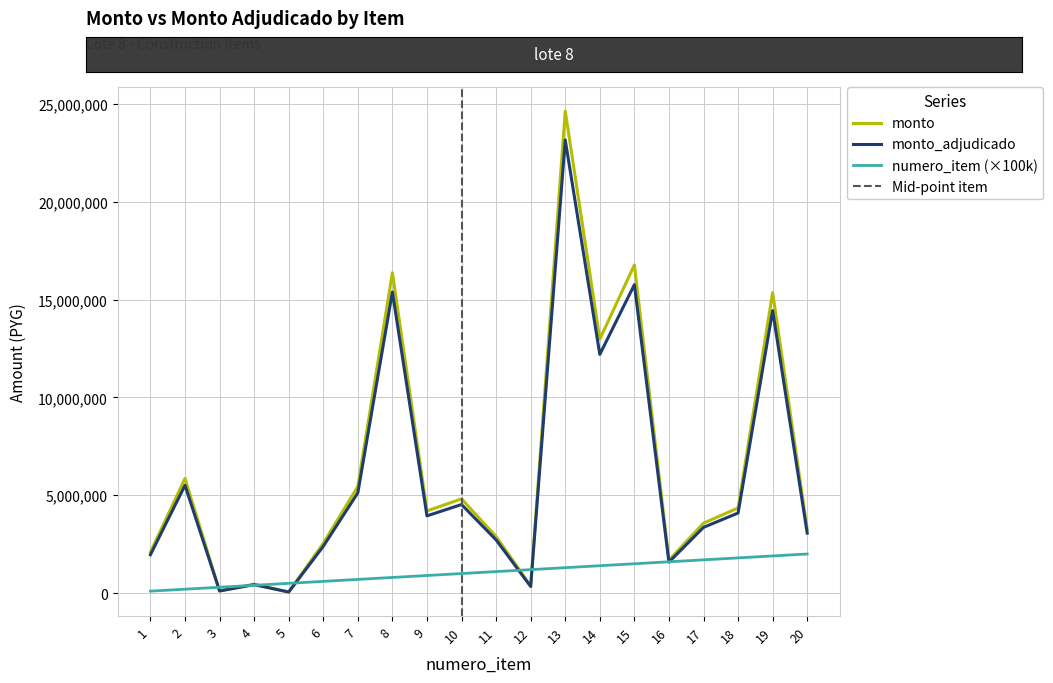

Which series has the widest spread of values?

monto